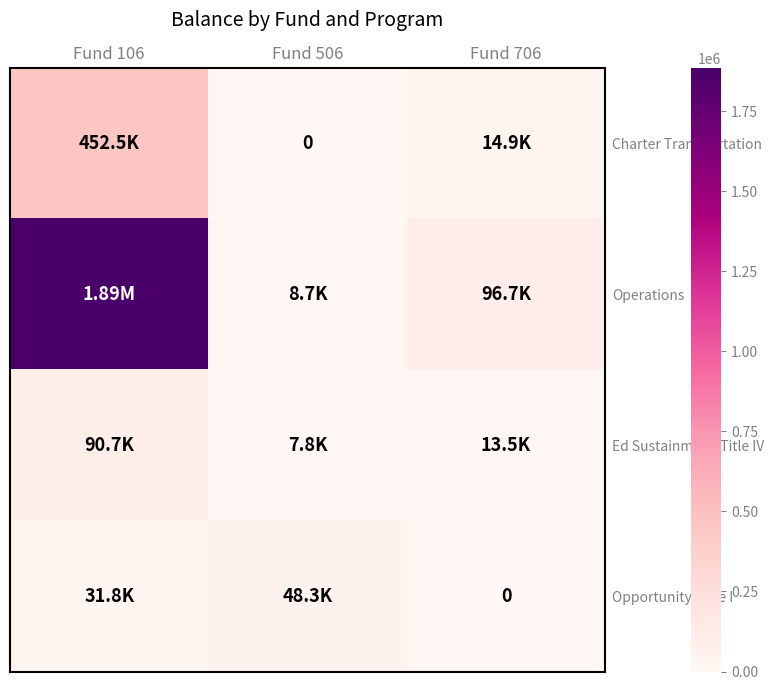

Where is Ed Sustainment/Title IV nearest to the value 49276?

Fund 706